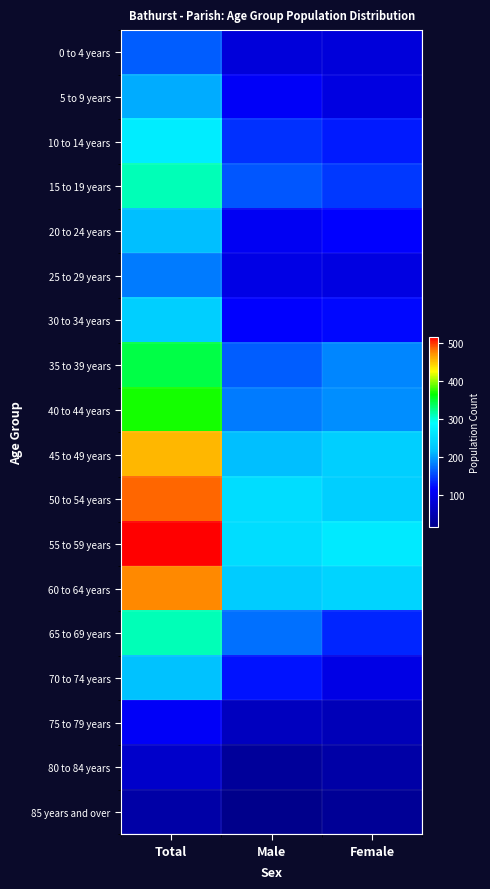

At which category is the sum across all series the highest?

Total